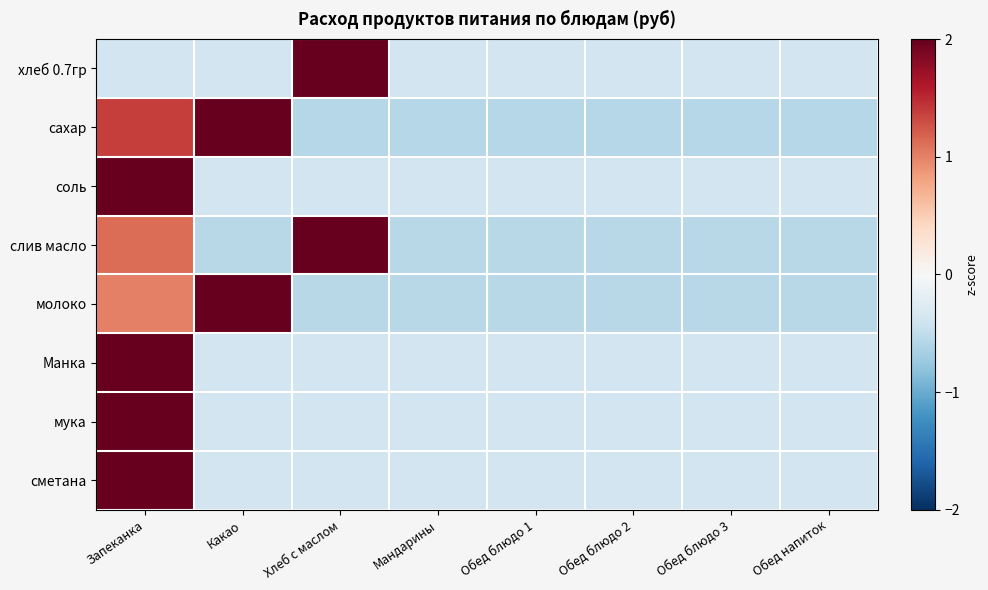

Reading left to right, what are all the values shown in this chart?

хлеб 0.7гр: Запеканка=-0.4	Какао=-0.4	Хлеб с маслом=2.6	Мандарины=-0.4	Обед блюдо 1=-0.4	Обед блюдо 2=-0.4	Обед блюдо 3=-0.4	Обед напиток=-0.4
сахар: Запеканка=1.4	Какао=2.0	Хлеб с маслом=-0.6	Мандарины=-0.6	Обед блюдо 1=-0.6	Обед блюдо 2=-0.6	Обед блюдо 3=-0.6	Обед напиток=-0.6
соль: Запеканка=2.6	Какао=-0.4	Хлеб с маслом=-0.4	Мандарины=-0.4	Обед блюдо 1=-0.4	Обед блюдо 2=-0.4	Обед блюдо 3=-0.4	Обед напиток=-0.4
слив масло: Запеканка=1.1	Какао=-0.6	Хлеб с маслом=2.2	Мандарины=-0.6	Обед блюдо 1=-0.6	Обед блюдо 2=-0.6	Обед блюдо 3=-0.6	Обед напиток=-0.6
молоко: Запеканка=1.0	Какао=2.3	Хлеб с маслом=-0.5	Мандарины=-0.5	Обед блюдо 1=-0.5	Обед блюдо 2=-0.5	Обед блюдо 3=-0.5	Обед напиток=-0.5
Манка: Запеканка=2.6	Какао=-0.4	Хлеб с маслом=-0.4	Мандарины=-0.4	Обед блюдо 1=-0.4	Обед блюдо 2=-0.4	Обед блюдо 3=-0.4	Обед напиток=-0.4
мука: Запеканка=2.6	Какао=-0.4	Хлеб с маслом=-0.4	Мандарины=-0.4	Обед блюдо 1=-0.4	Обед блюдо 2=-0.4	Обед блюдо 3=-0.4	Обед напиток=-0.4
сметана: Запеканка=2.6	Какао=-0.4	Хлеб с маслом=-0.4	Мандарины=-0.4	Обед блюдо 1=-0.4	Обед блюдо 2=-0.4	Обед блюдо 3=-0.4	Обед напиток=-0.4